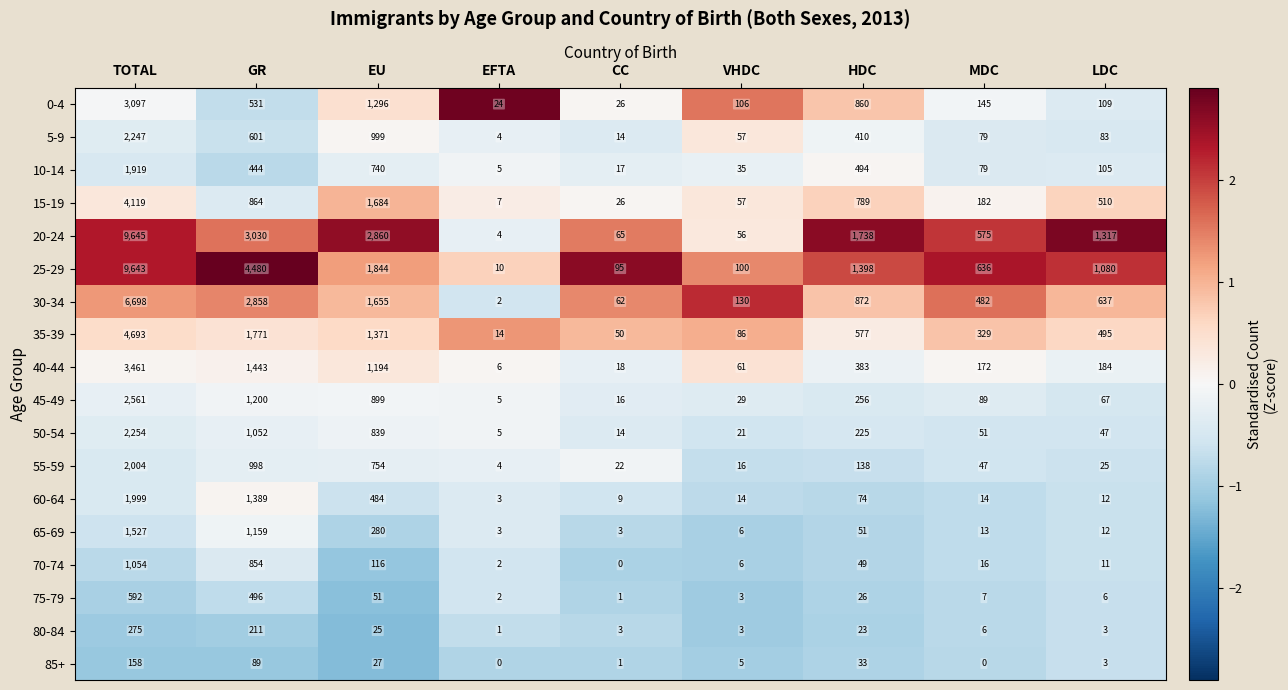

What is the highest value of the 10-14 series?

1919